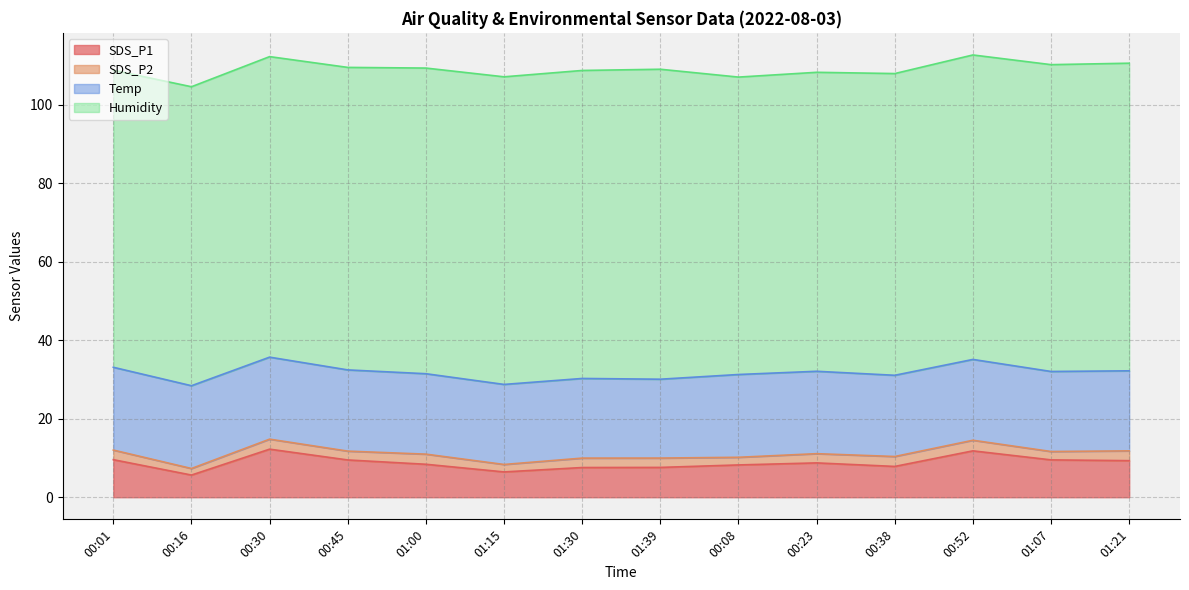

Which series changed the most between 00:01 and 00:30?

SDS_P1